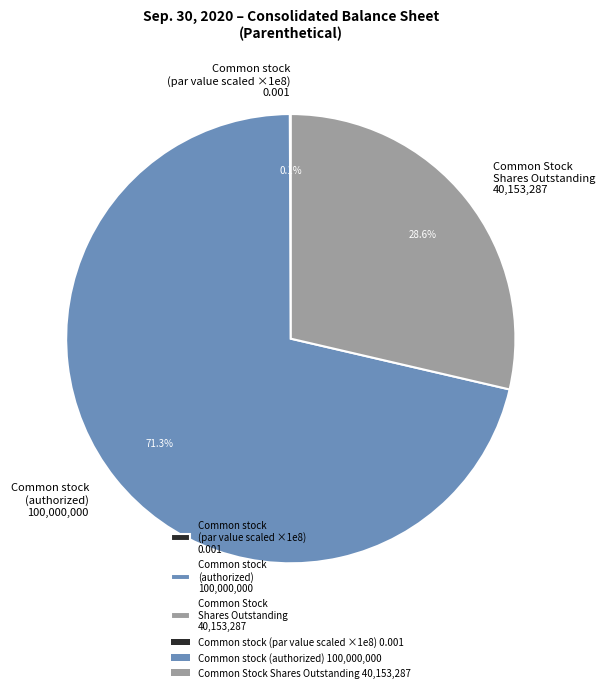

Combined, do Common Stock Shares Outstanding 40,153,287 and Common stock (authorized) 100,000,000 account for over 50%?

Yes